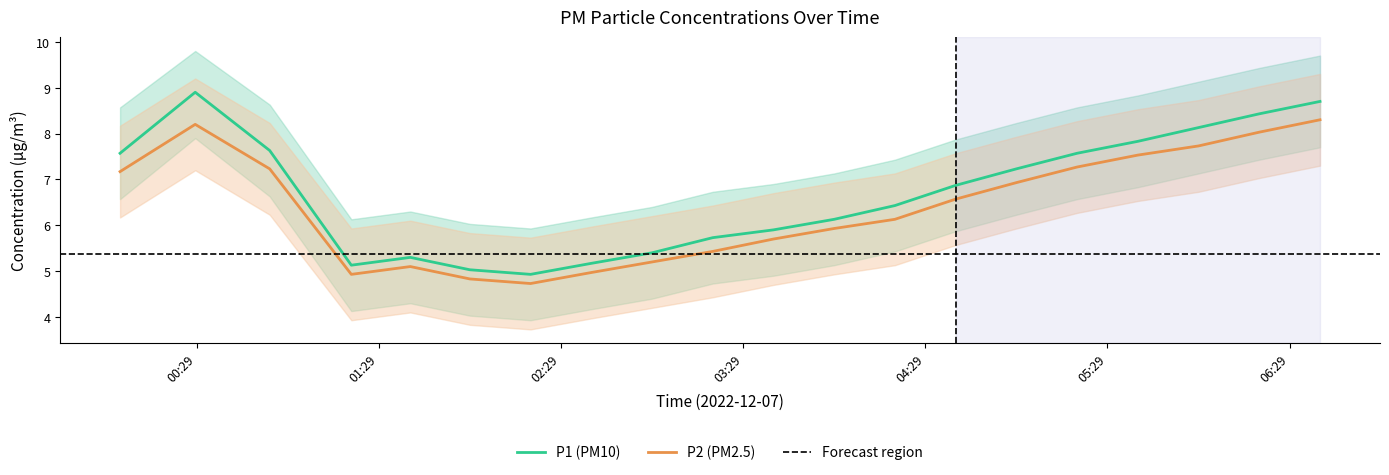

True or false: P2 (PM2.5) and P1 (PM10) cross at least once.

False